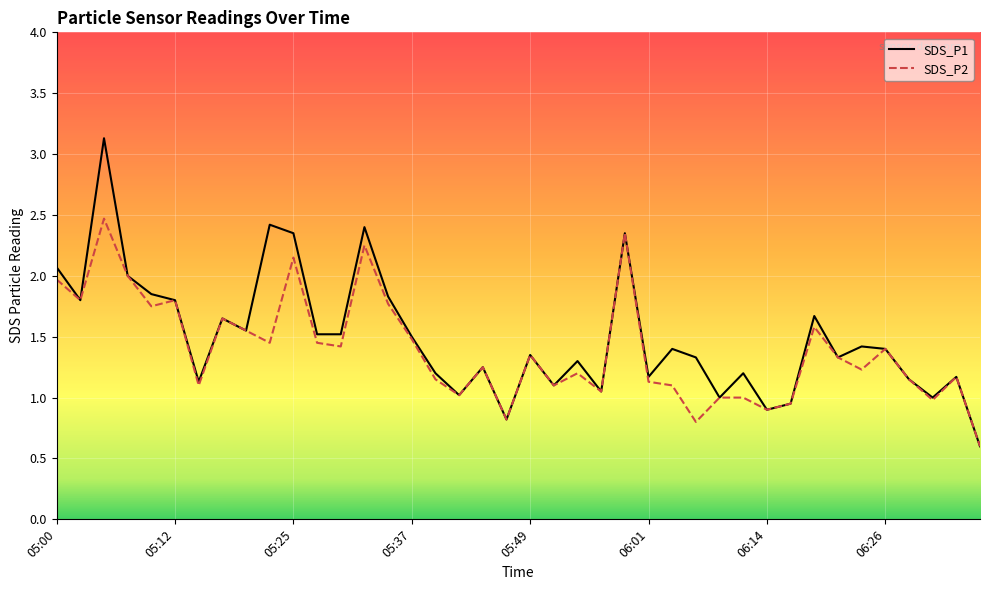

What is the maximum value for SDS_P2?

2.5